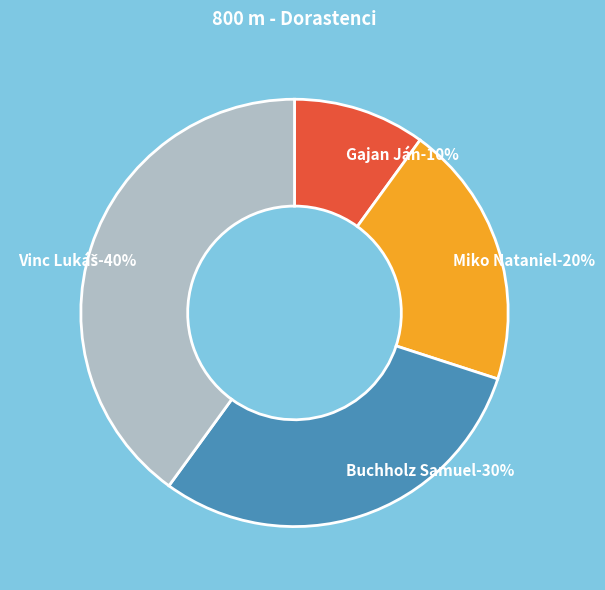

To the nearest percent, what portion does Gajan Ján represent?

10%